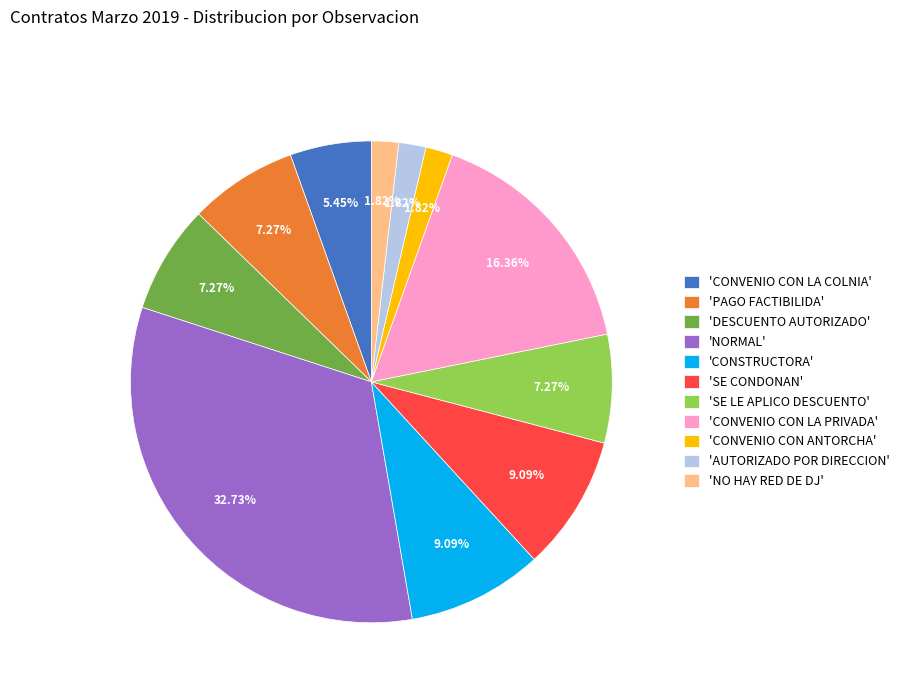

Does 'CONVENIO CON LA PRIVADA' account for over 50% of the chart?

No